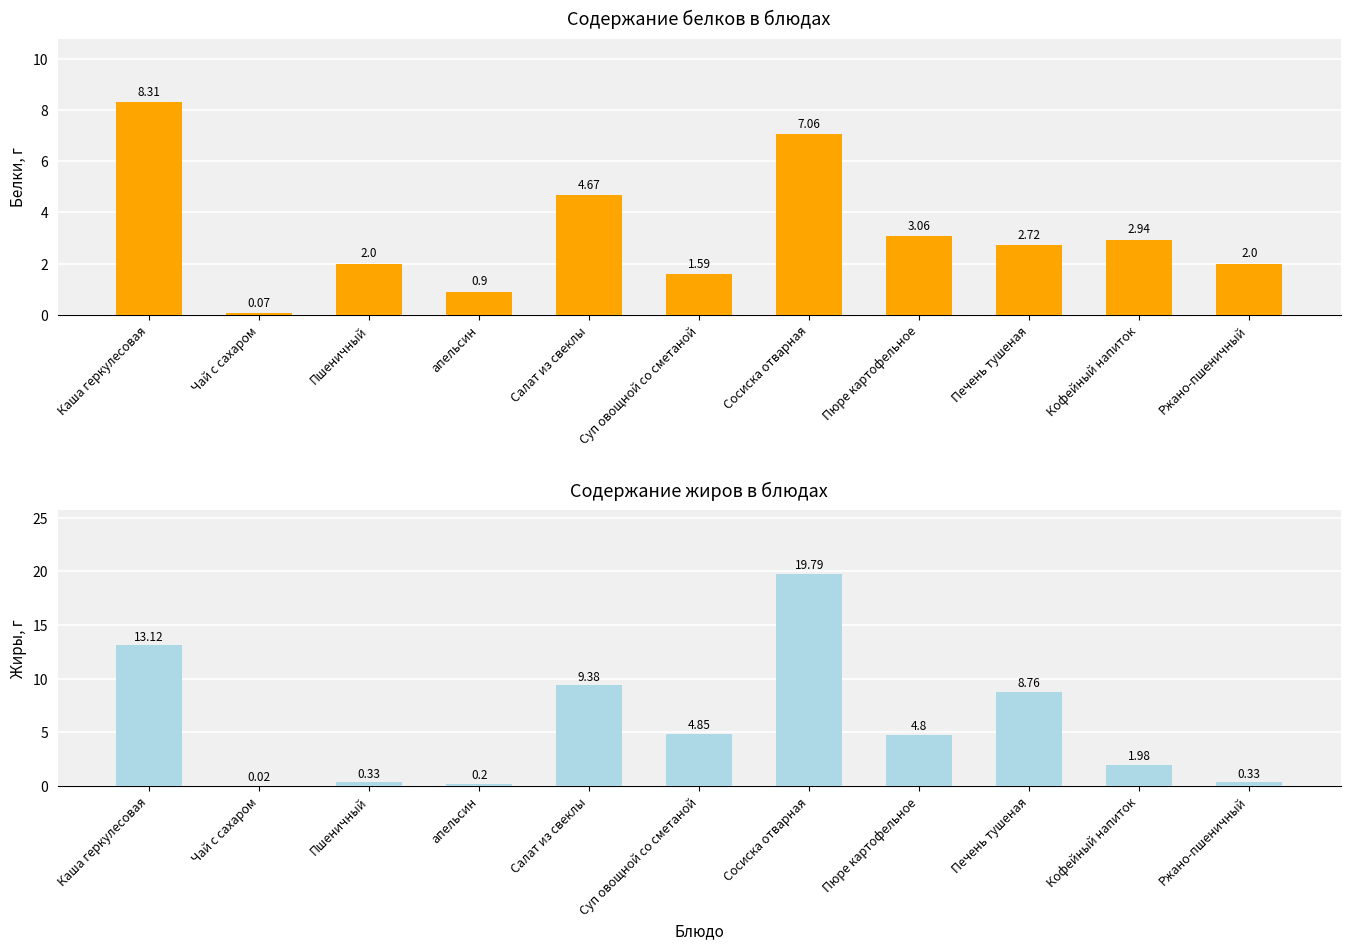

How many data points in Белки are less than 2?

3